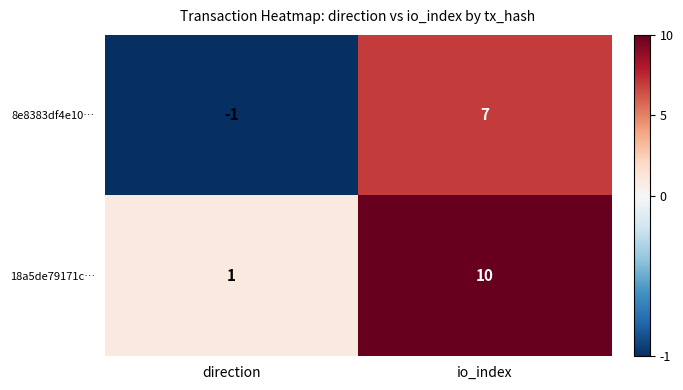

Reading left to right, transcribe all the data shown in this chart.

8e8383df4e10…: -1	7
18a5de79171c…: 1	10